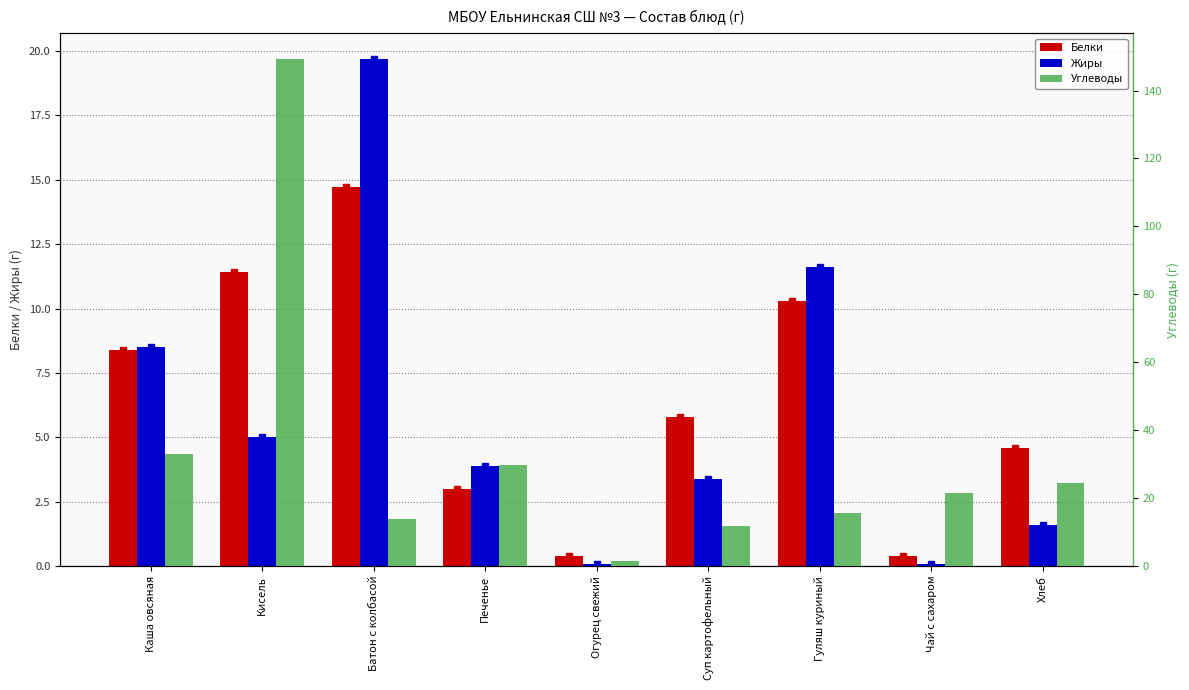

Where does the Белки series first go above 5?

Каша овсяная